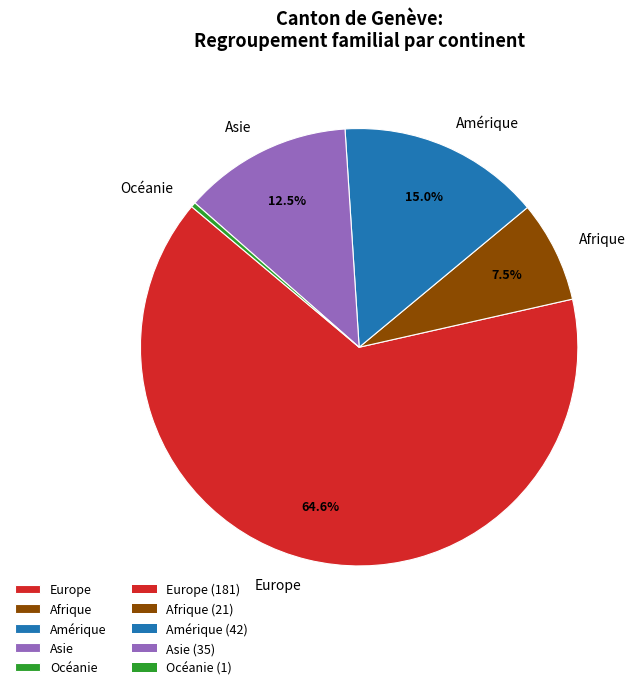

What is the smallest slice in the pie chart?

Océanie